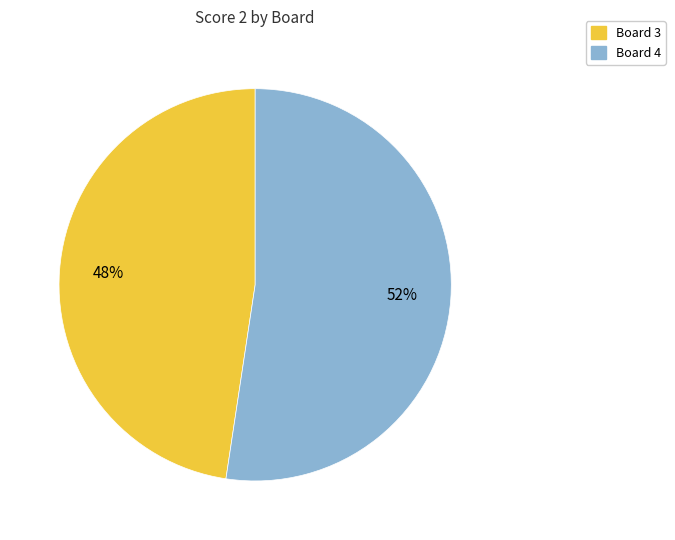

Is there a majority slice in this chart?

Yes